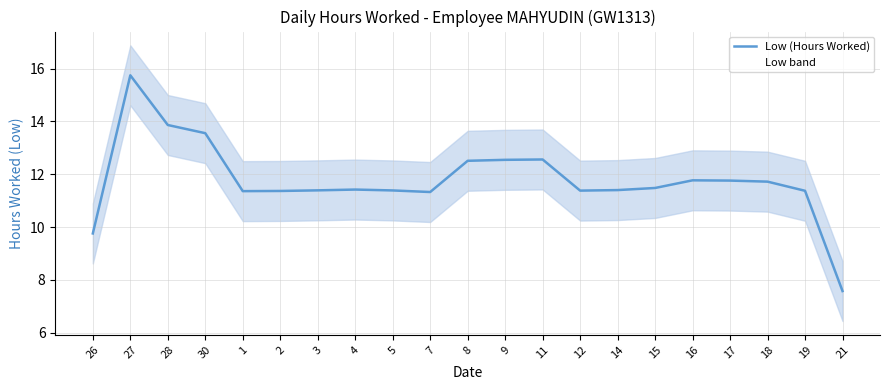

Reading left to right, extract all data points from this chart.

26=9.8	27=15.7	28=13.9	30=13.6	1=11.4	2=11.4	3=11.4	4=11.4	5=11.4	7=11.3	8=12.5	9=12.5	11=12.6	12=11.4	14=11.4	15=11.5	16=11.8	17=11.8	18=11.7	19=11.4	21=7.6